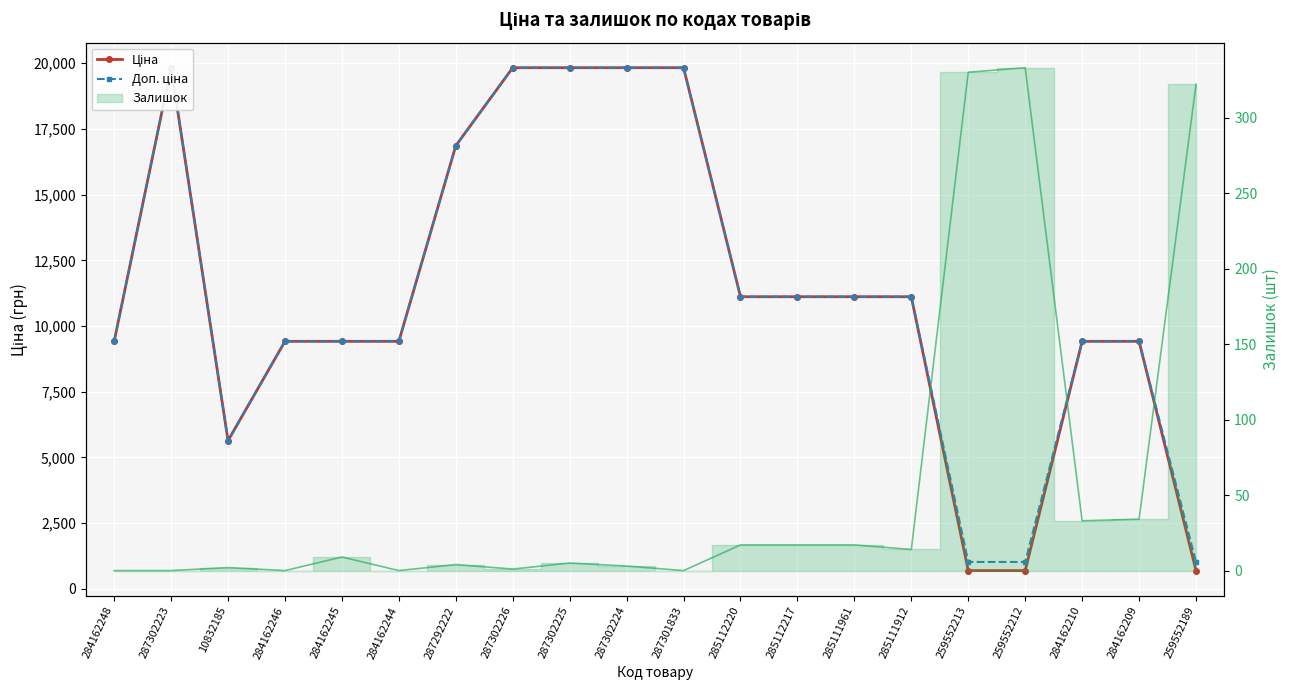

What is the approximate value of Ціна at 287302224?

19831.1